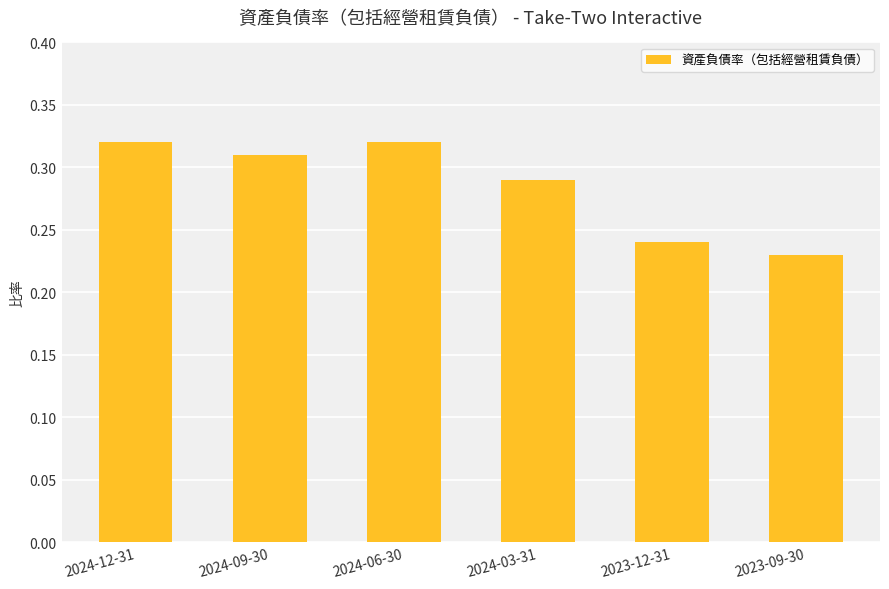

Count the values in the range 0 to 1.

6